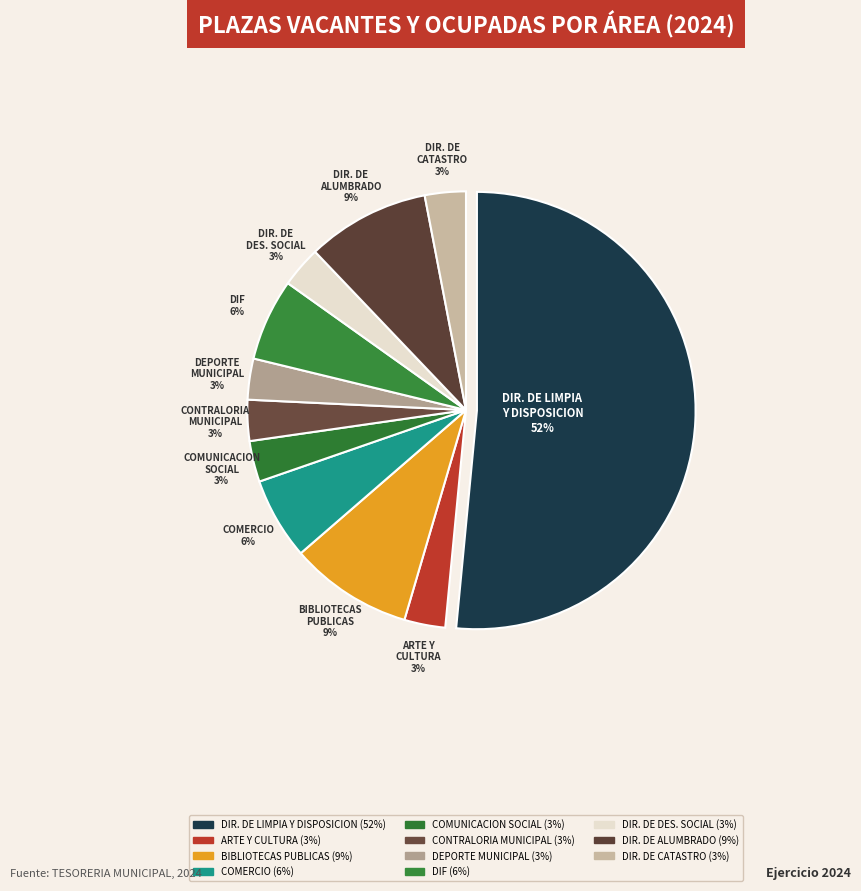

How many slices are in this pie chart?

11